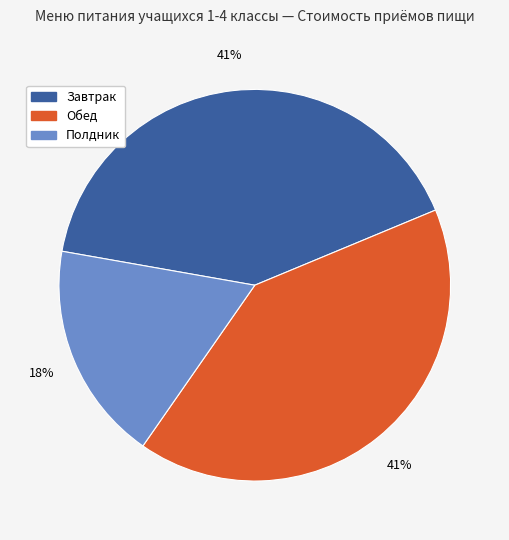

Does Обед account for over 50% of the chart?

No